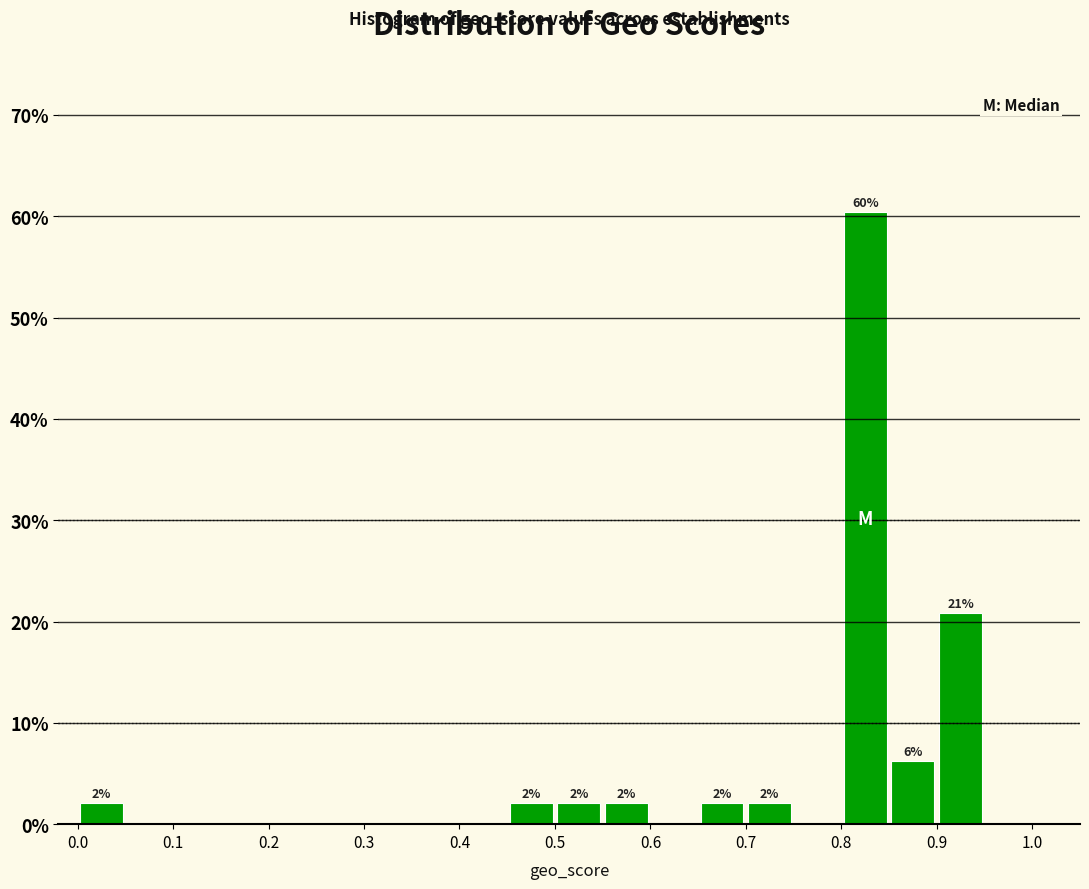

Over which range of the x-axis is the bar tallest?

0.80 to 0.85